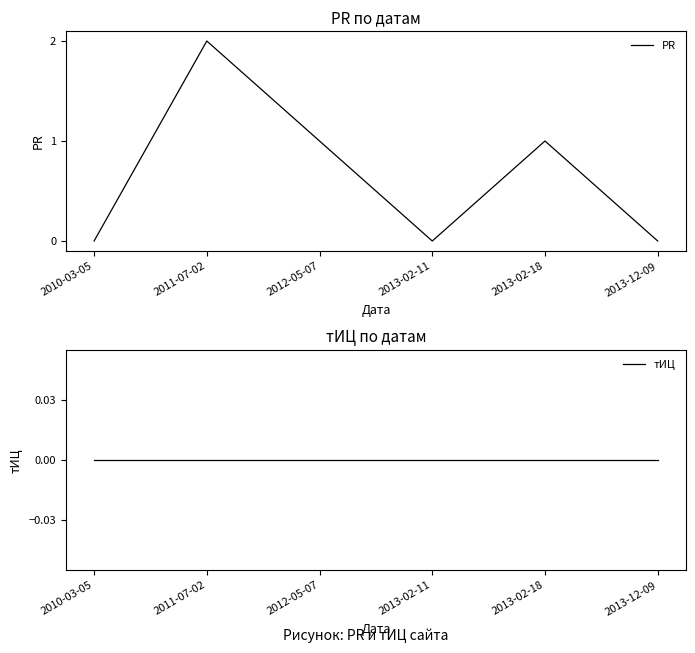

Which label corresponds to the largest value in the chart?

2011-07-02